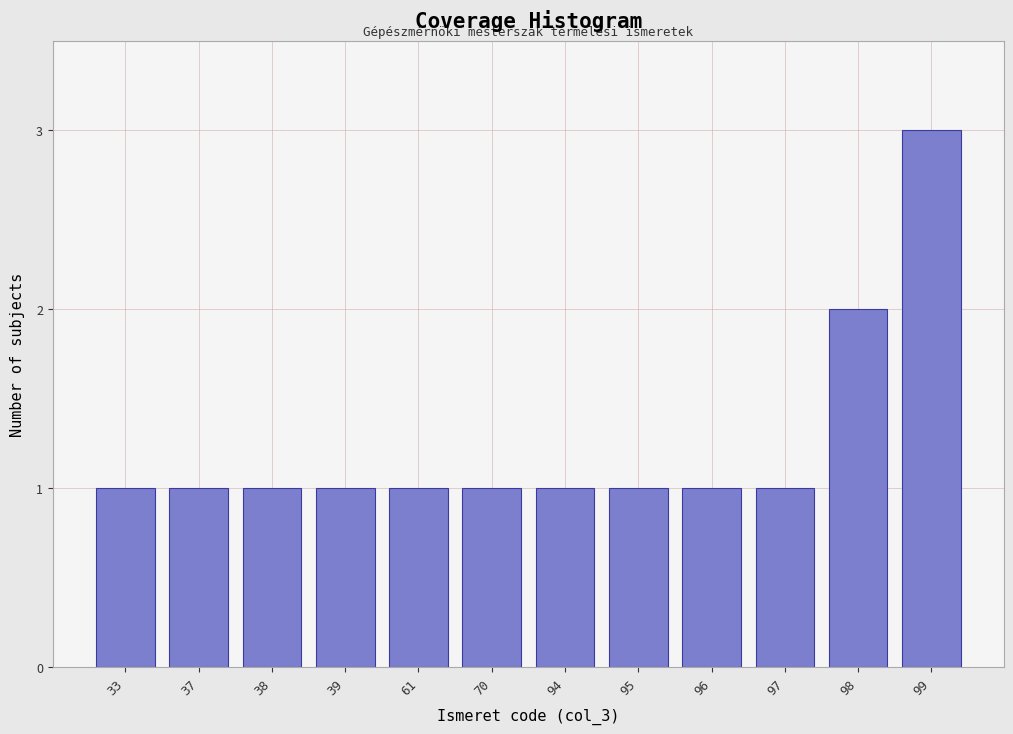

Reading left to right, list all the values displayed in this chart.

1	1	1	1	1	1	1	1	1	1	2	3